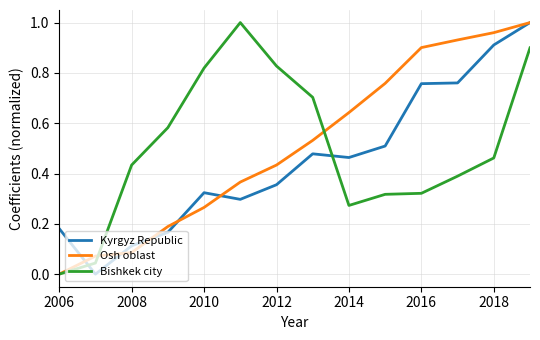

True or false: Kyrgyz Republic and Bishkek city cross at least once.

True